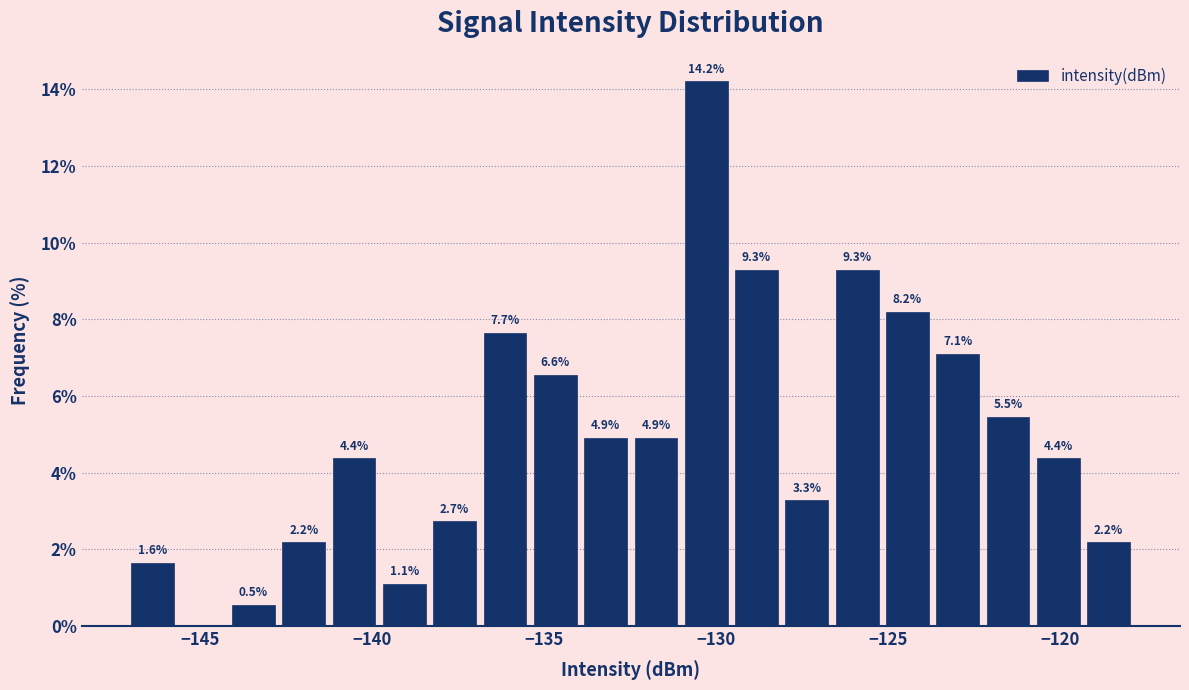

Read against the x-axis, roughly where is the centre of the tallest bar?

-130.5